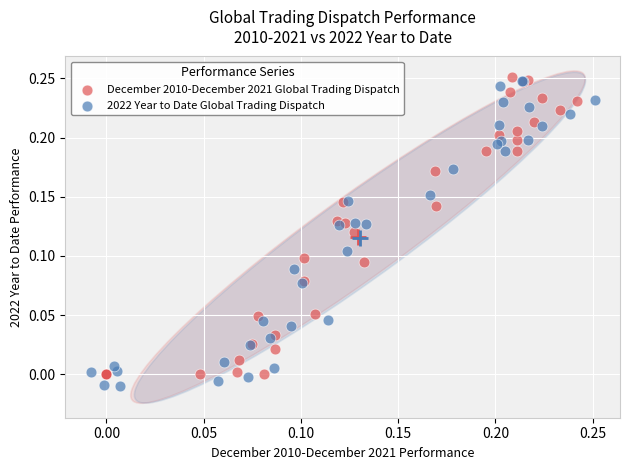

Which series has the largest Y range (max minus min)?

2022 Year to Date Global Trading Dispatch